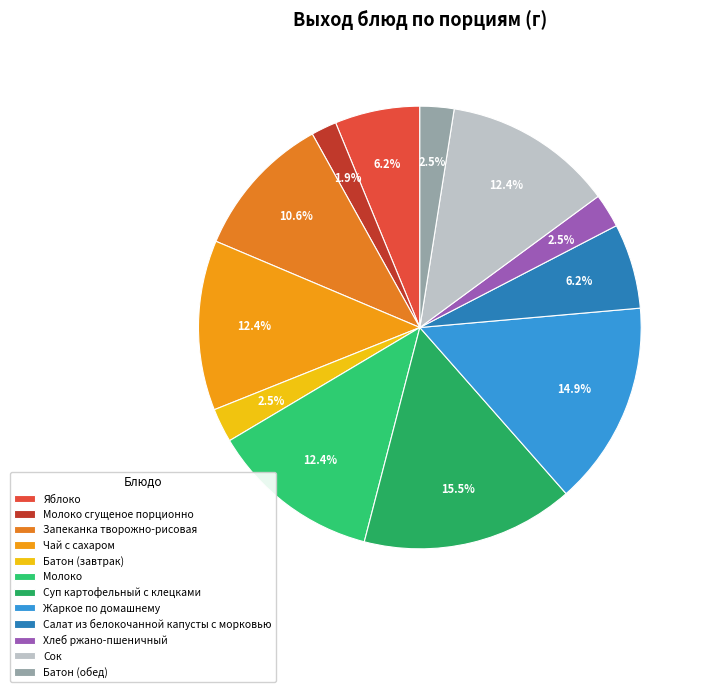

Which has a higher value, Батон (завтрак) or Чай с сахаром?

Чай с сахаром